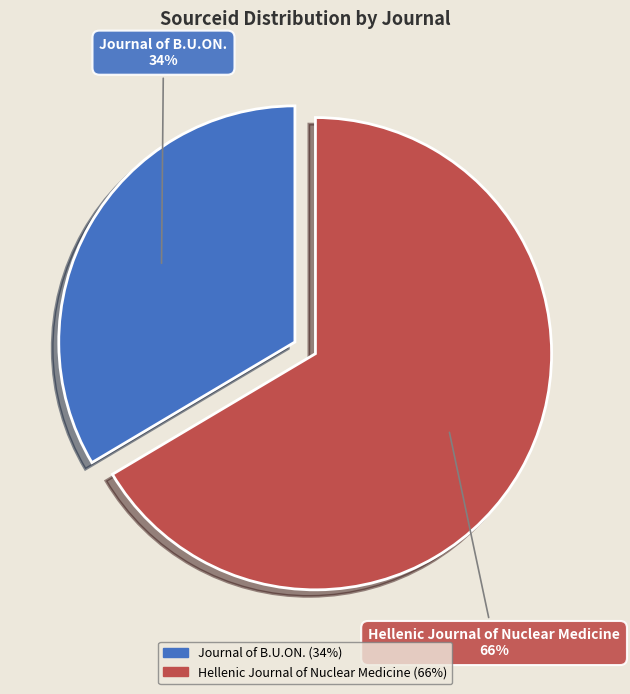

To the nearest percent, what is the combined percentage of Journal of B.U.ON. (34%) and Hellenic Journal of Nuclear Medicine (66%)?

100%